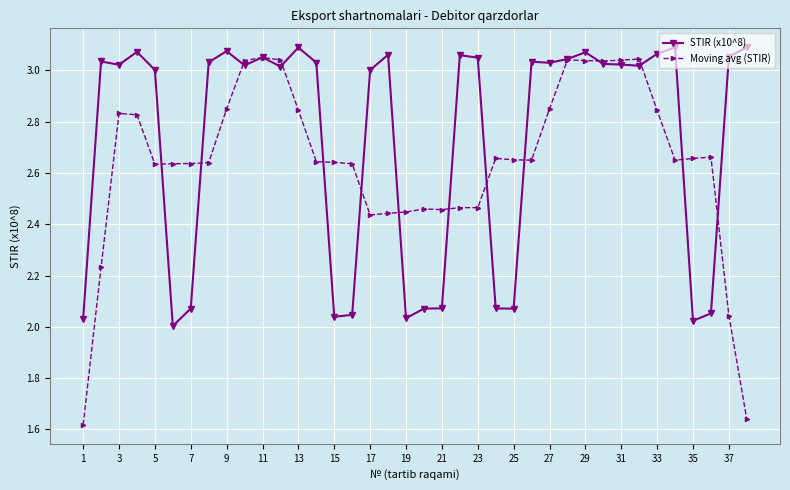

Which series has the largest total across all categories?

STIR (x10^8)